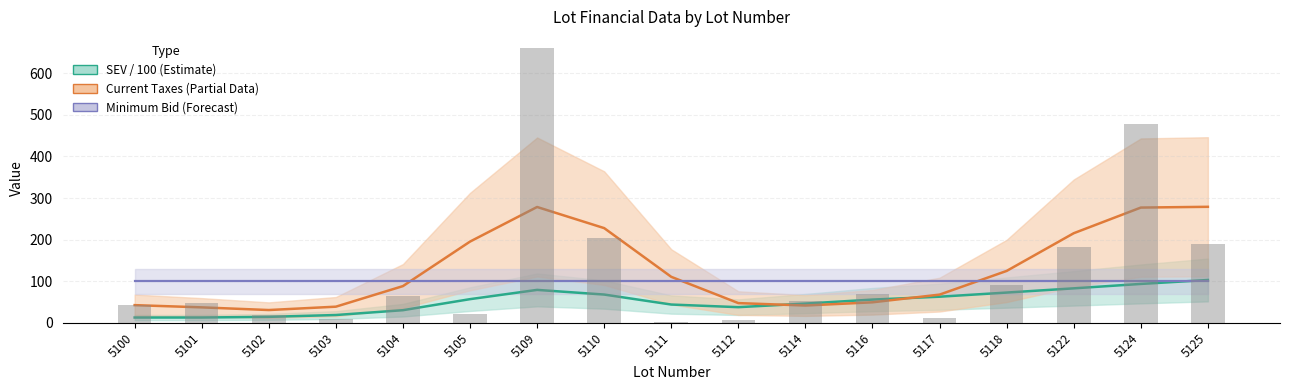

How many data points does each series have?

17